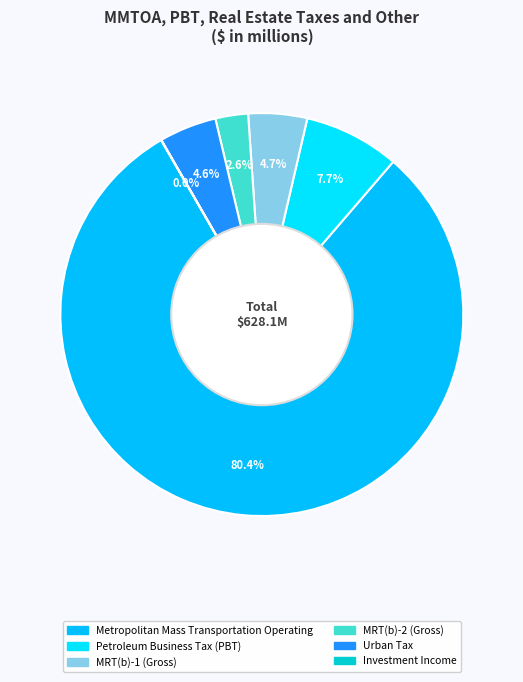

What is the change in value from MRT(b)-2 (Gross) to Urban Tax?

+12.5